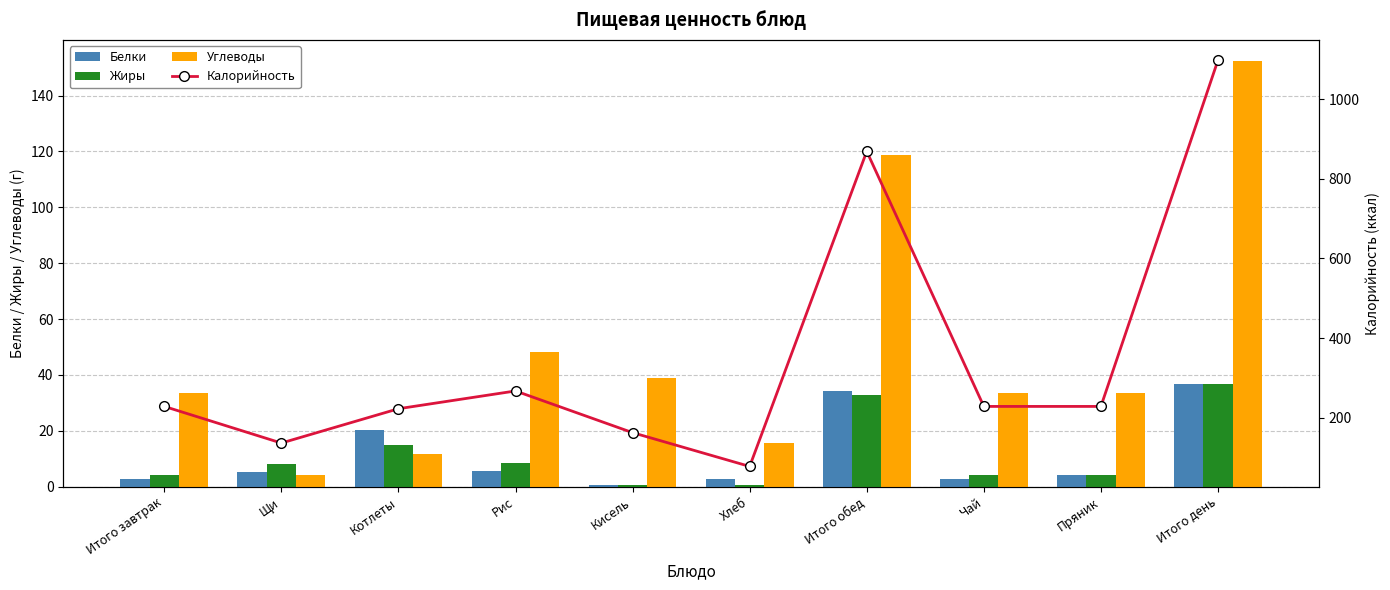

What is the value of the Жиры bar at the 10th from the left?

36.9